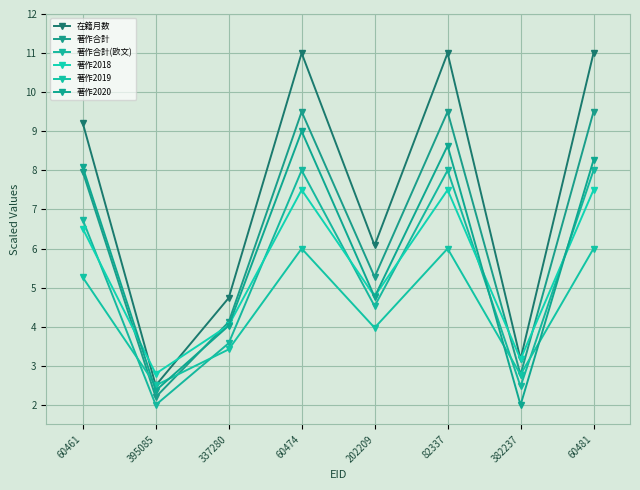

Where does the 著作2018 series first go above 6?

60461